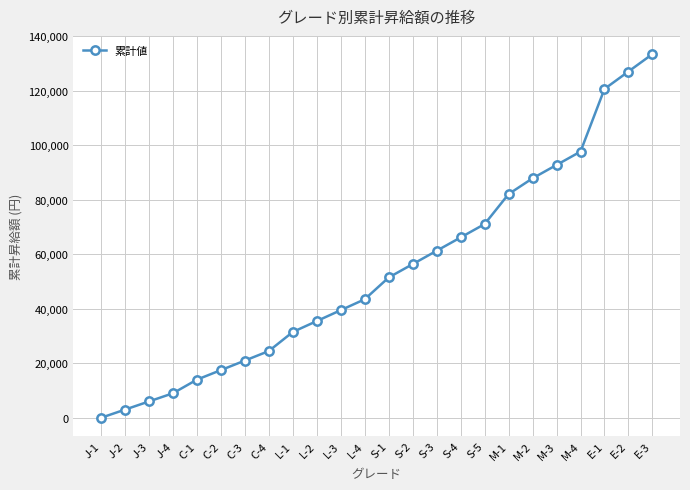

The value at S-1 is 70178. True or false?

False